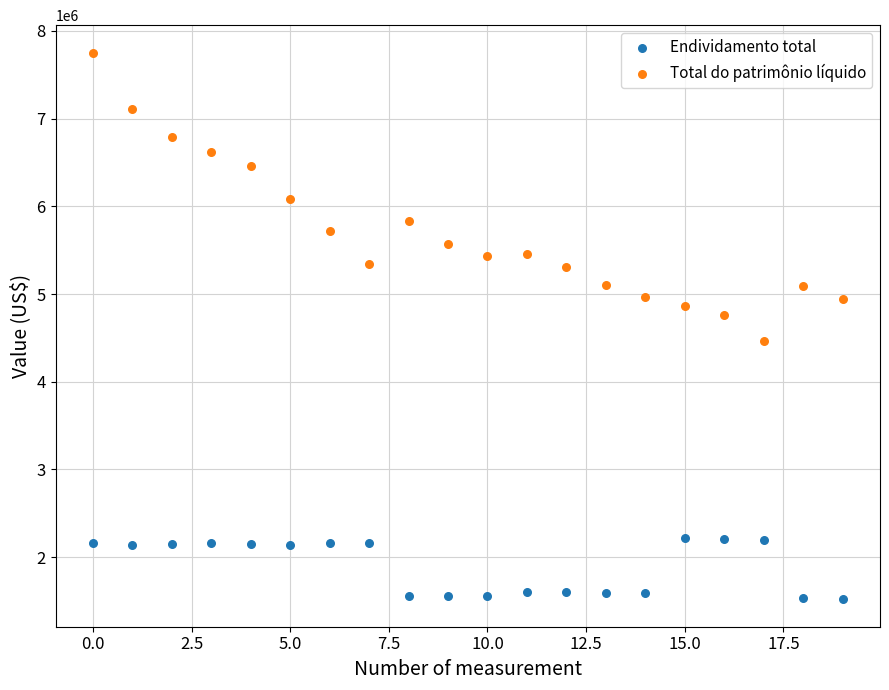

Which series reaches the maximum Y coordinate?

Total do patrimônio líquido